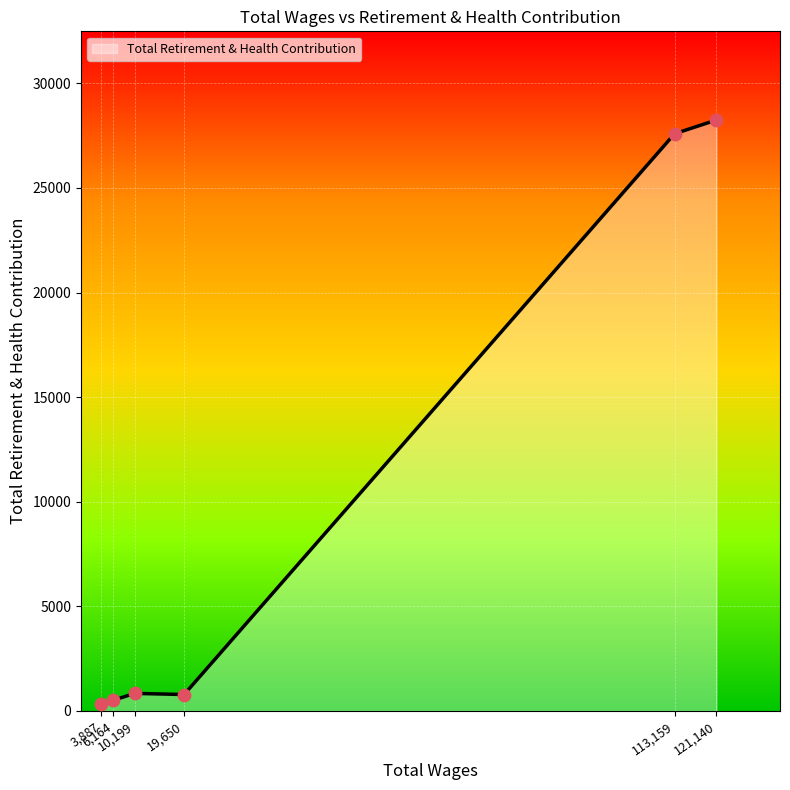

What is the sum of all values?

58299